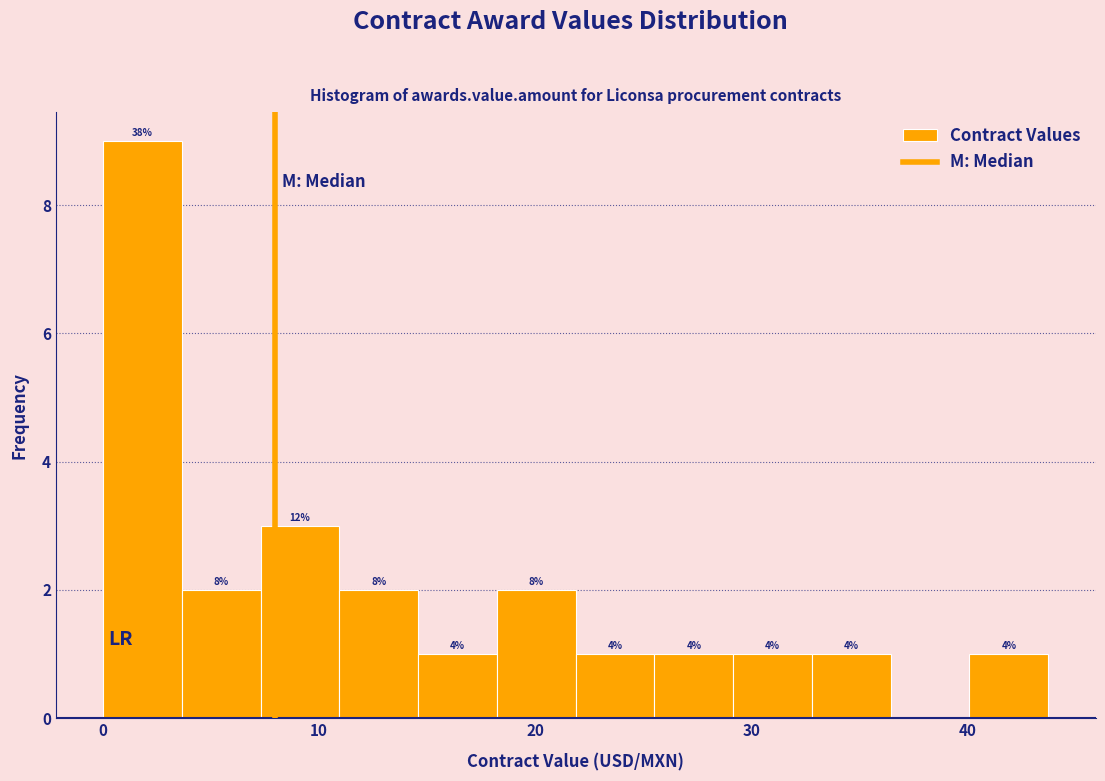

Around what value on the x-axis is the tallest bar? Give the approximate position of its centre, as read against the axis.

2